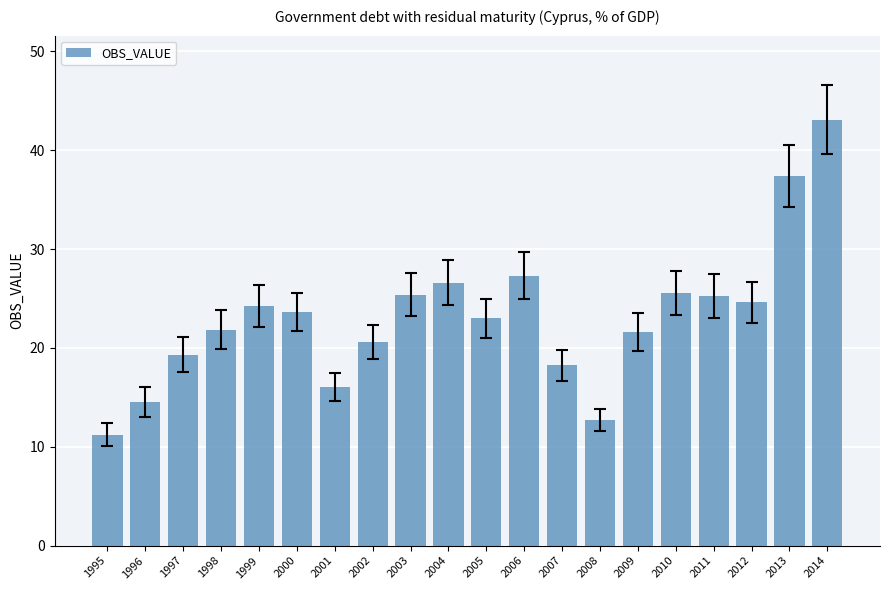

The value at 2004 is 26.6. True or false?

True